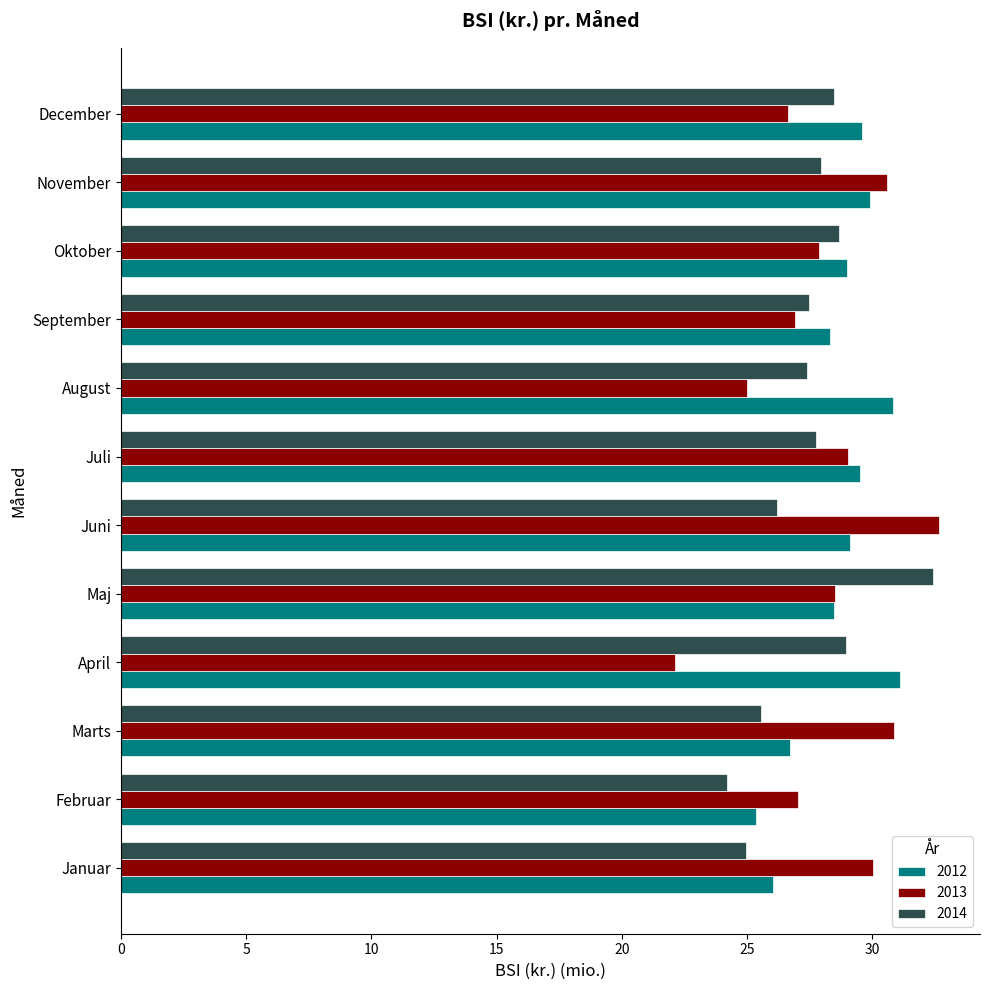

What is the total value across all series at Februar?

76.6